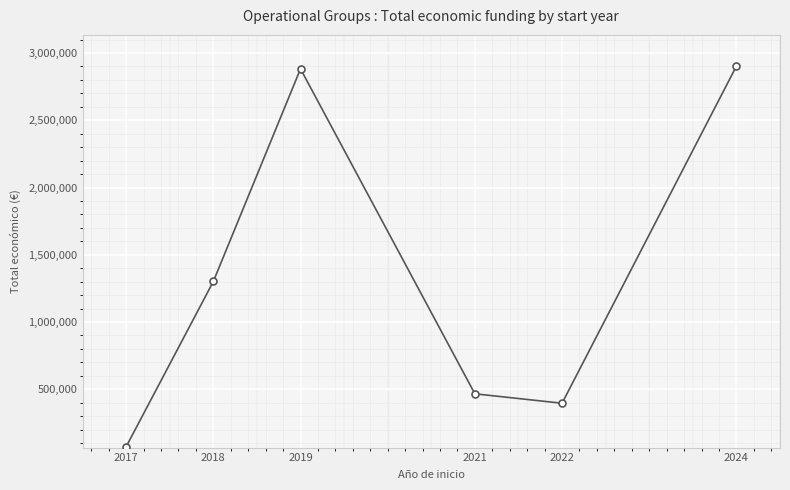

Which has a higher value, 2018 or 2022?

2018